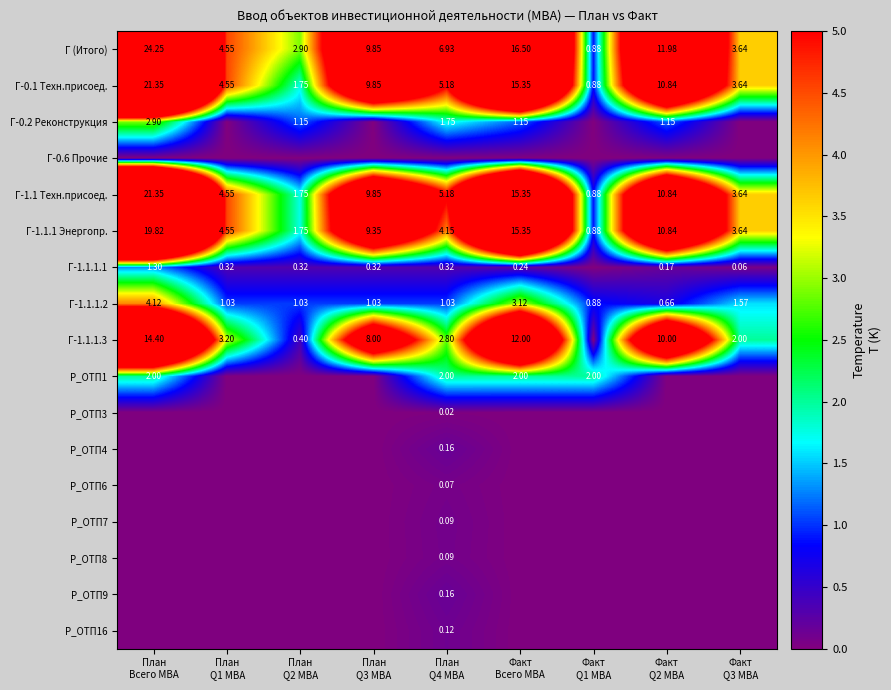

Is the value of P_ОТП16 at План Всего МВА greater than the value of P_ОТП7 at План Q4 МВА?

No